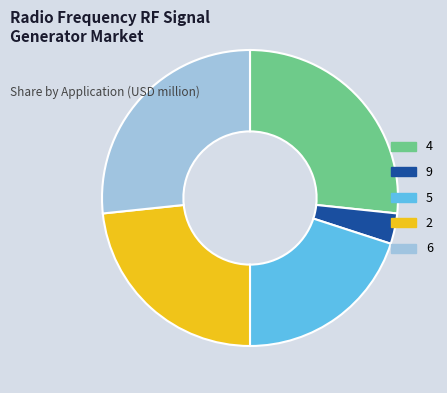

Approximately how many times larger is the value at 9 compared to 5?

0.2